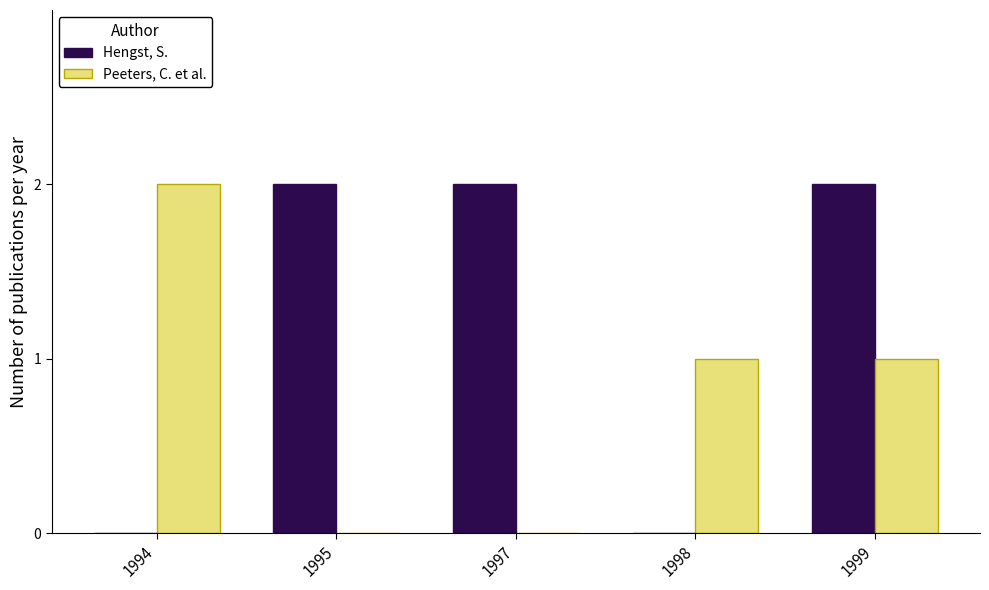

How many Peeters, C. et al. values are between 0 and 1?

4